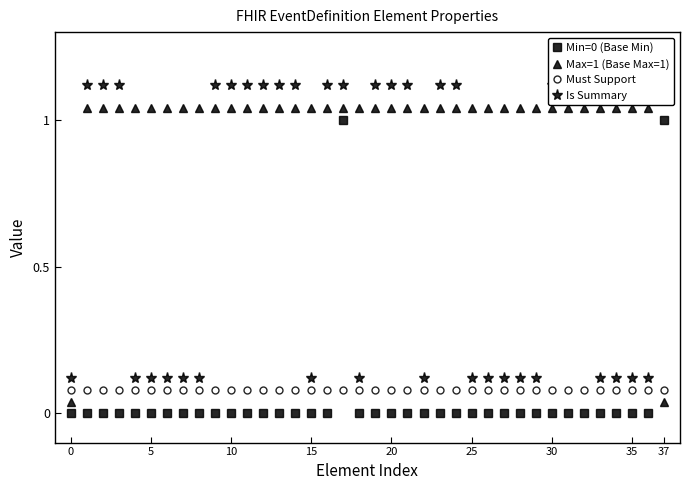

What is the value of the Max=1 (Base Max=1) point at the 19th from the left?

1.0